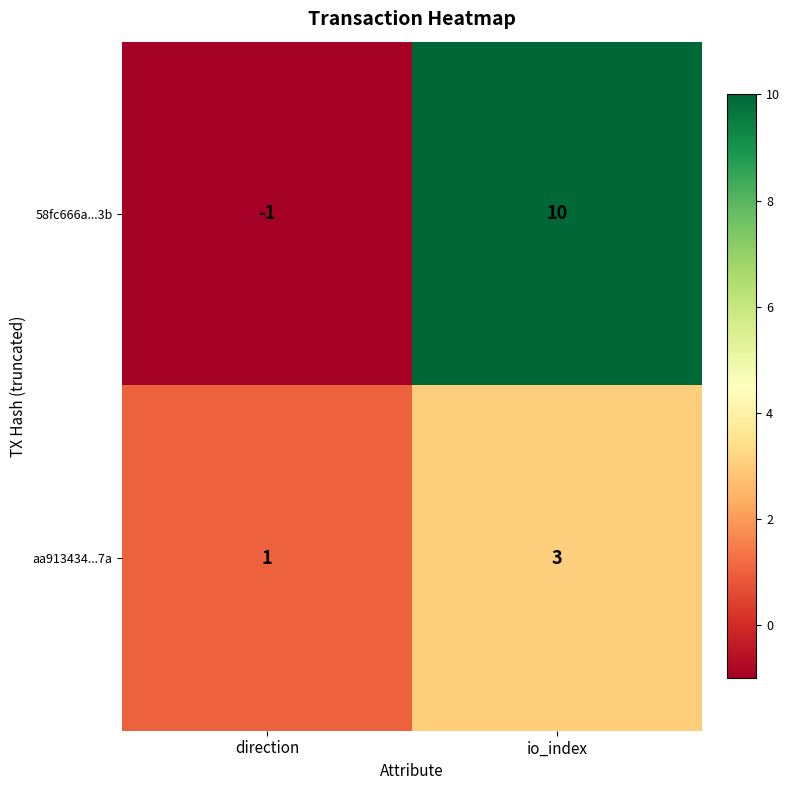

At how many categories does at least one series exceed 3?

1